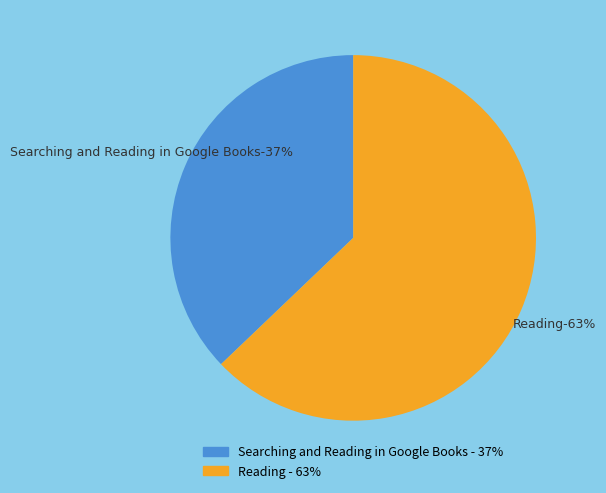

How many segments does this pie chart have?

2